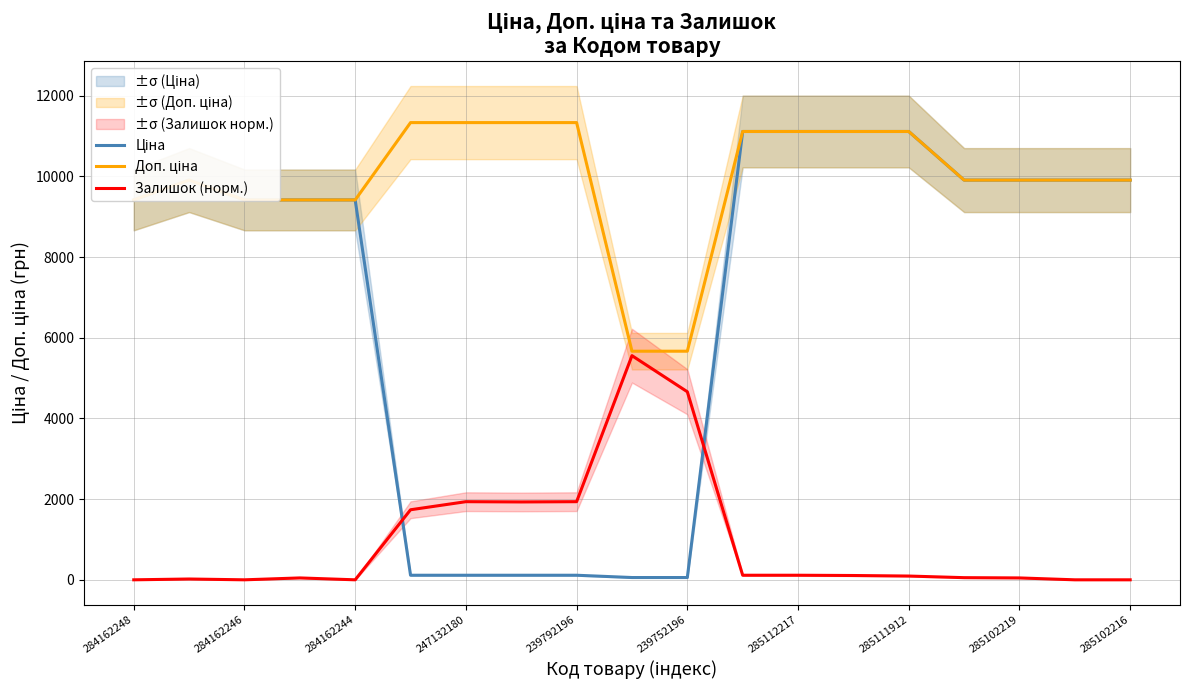

True or false: Доп. ціна and Ціна intersect in this chart.

False